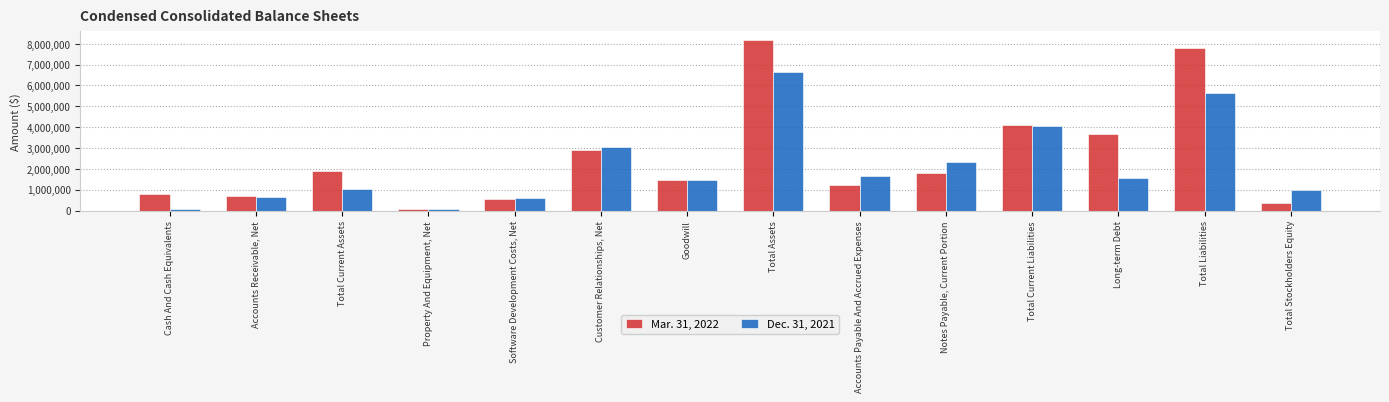

True or false: Mar. 31, 2022 has a value of 1163695 at Total Current Liabilities.

False